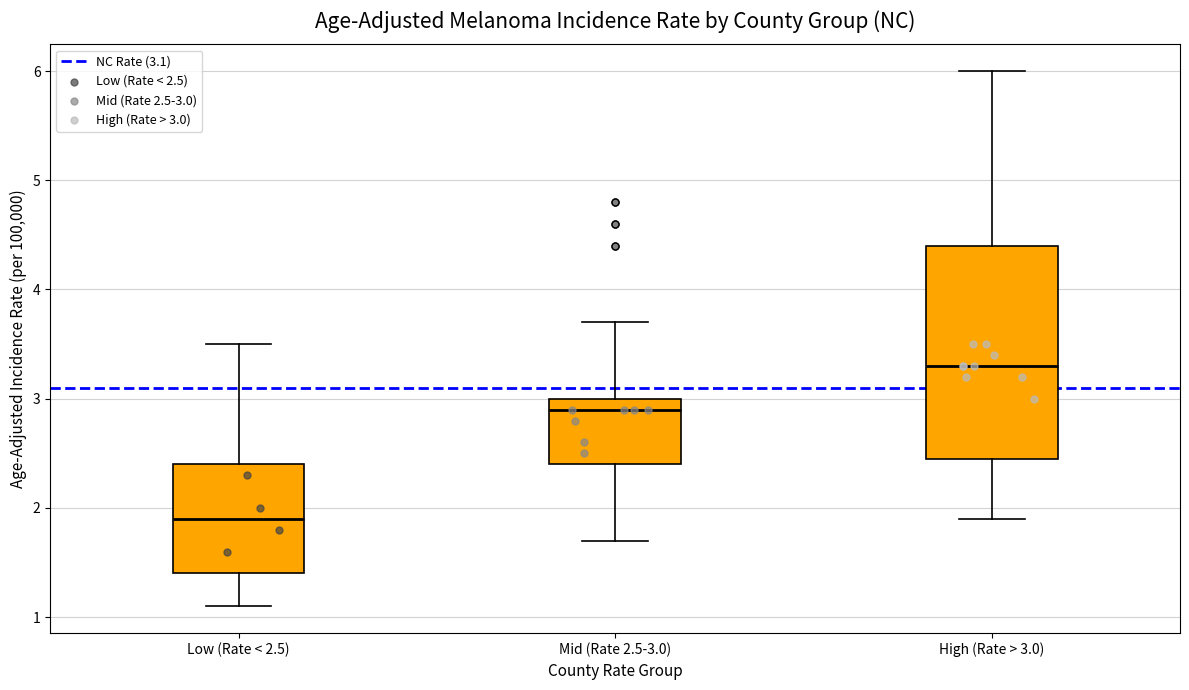

Where does the lower whisker of the box for Mid (Rate 2.5-3.0) end on the y-axis? The values are not printed on the chart, so give them approximately, as read against the axis.

1.7